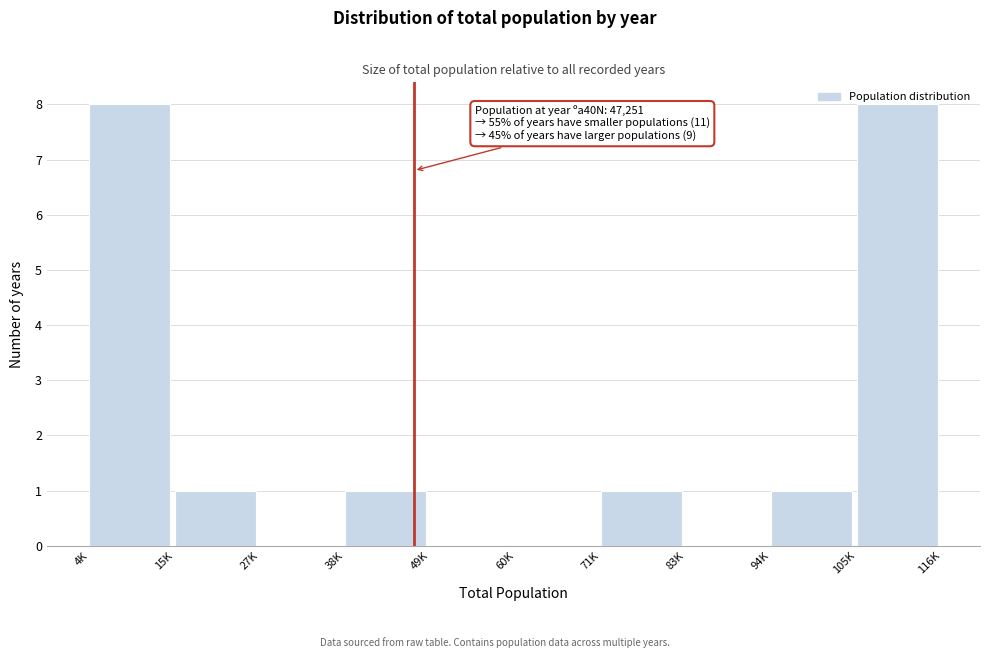

What is the sum of the values at 71K and 4K?

9